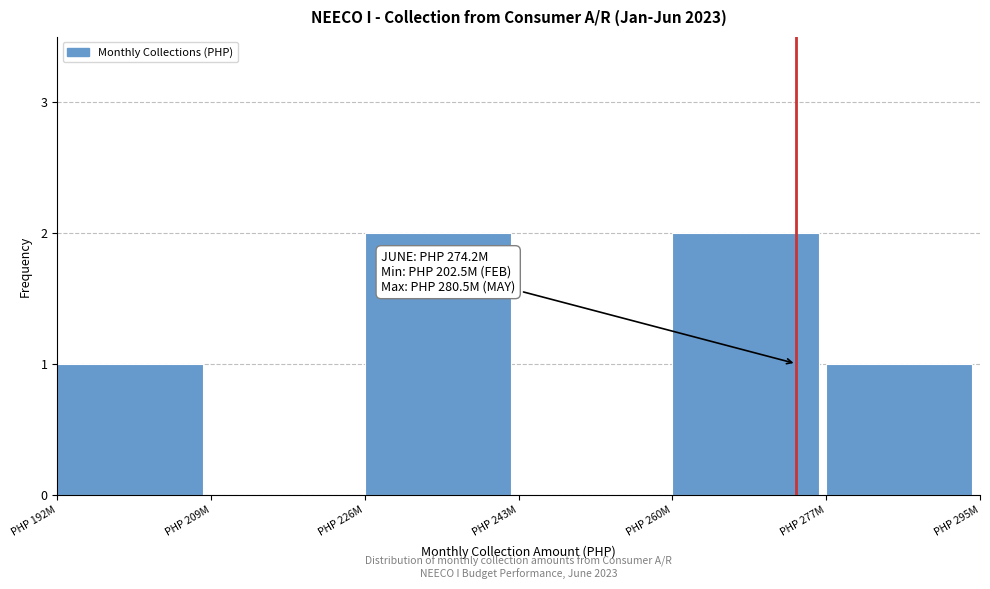

Reading left to right, list all the values displayed in this chart.

PHP 192M=1	PHP 209M=0	PHP 226M=2	PHP 243M=0	PHP 260M=2	PHP 277M=1